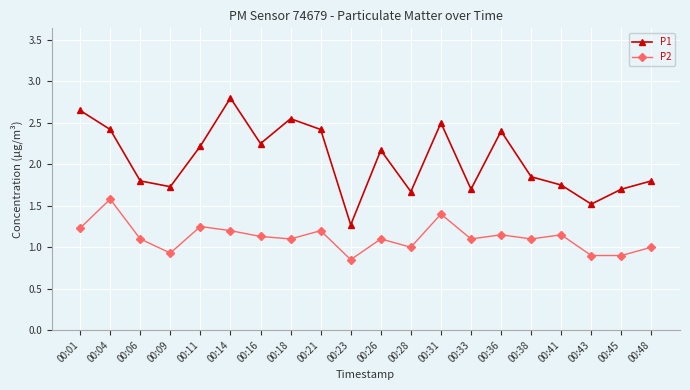

What is the average value of the P1 series?

2.1